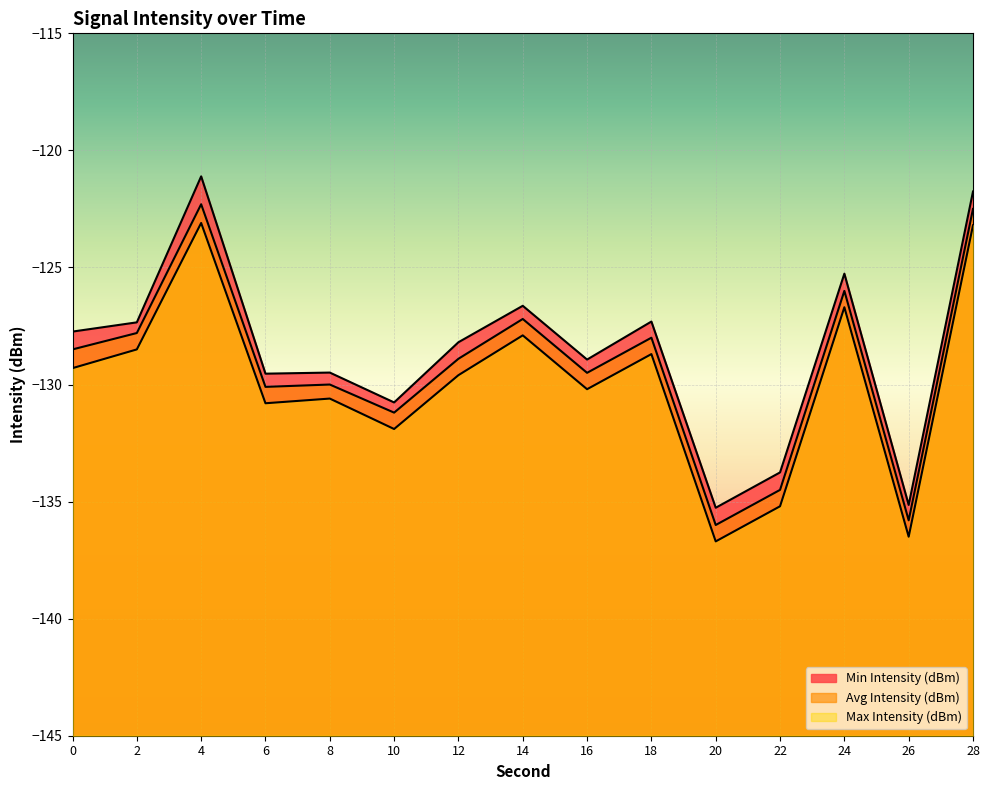

How many values in the Avg Intensity (dBm) series are below -128?

9